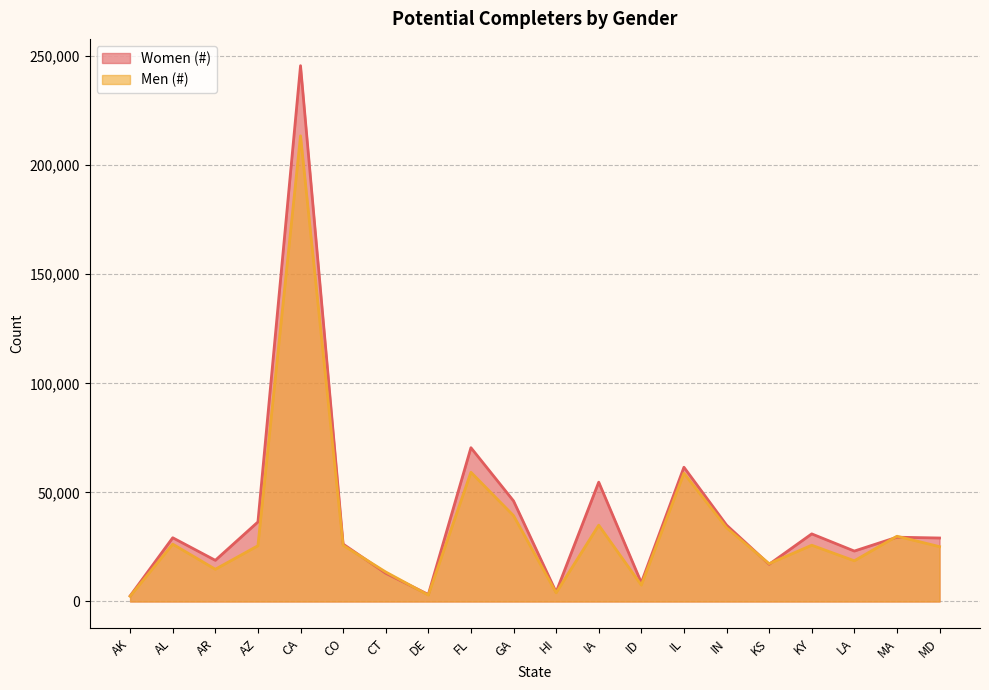

Rank the series by their maximum value, from lowest to highest.

Men (#), Women (#)